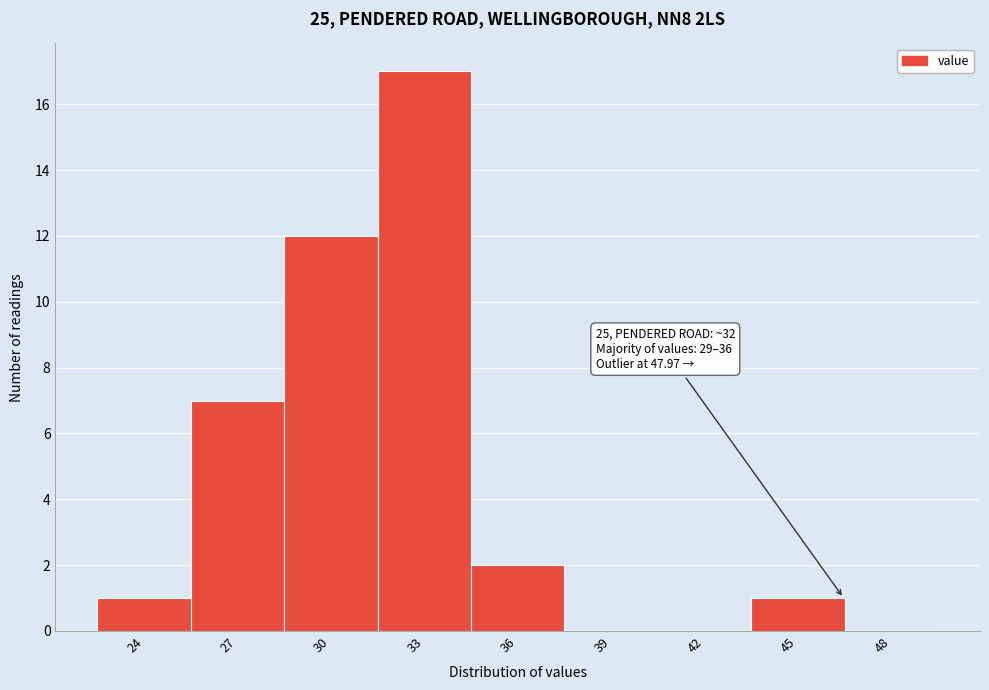

Reading left to right, extract all data points from this chart.

24=1	27=7	30=12	33=17	36=2	39=0	42=0	45=1	48=0